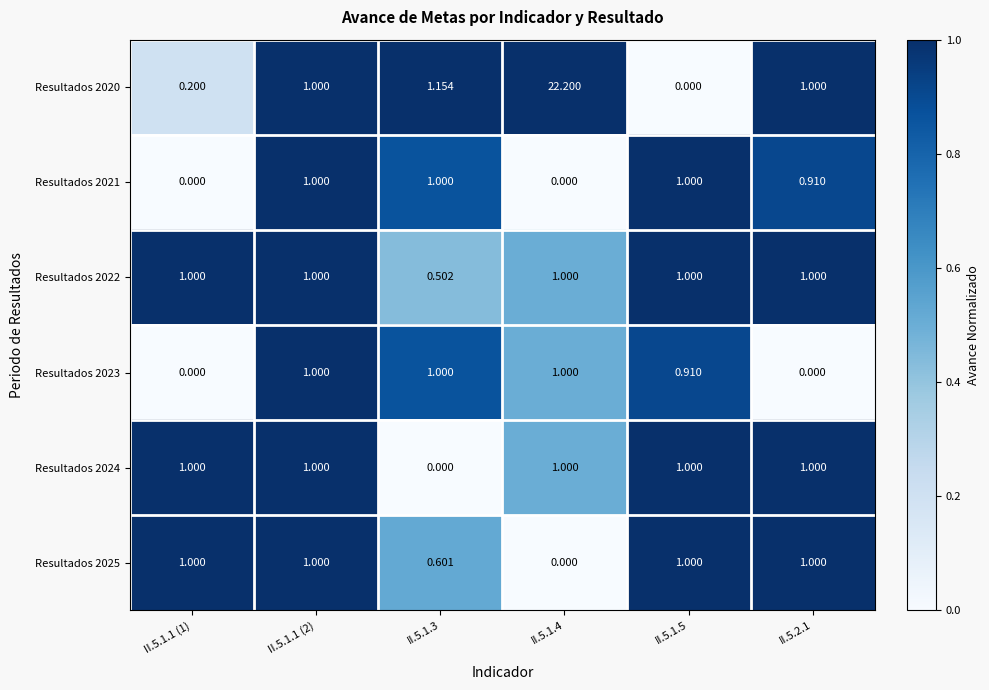

Is the value of Resultados 2020 at II.5.1.1 (1) greater than the value of Resultados 2025 at II.5.1.1 (1)?

No